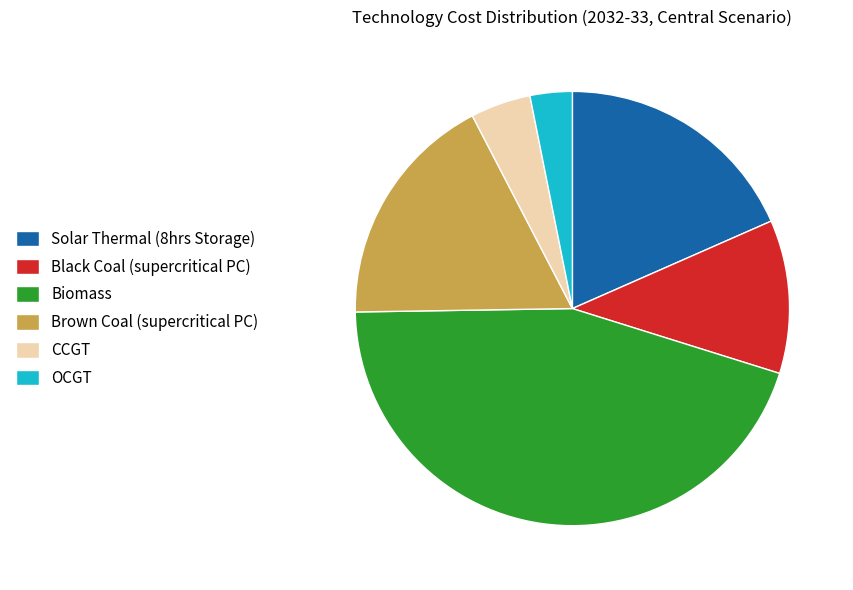

Is it true that Brown Coal (supercritical PC) is 18% of the pie?

True